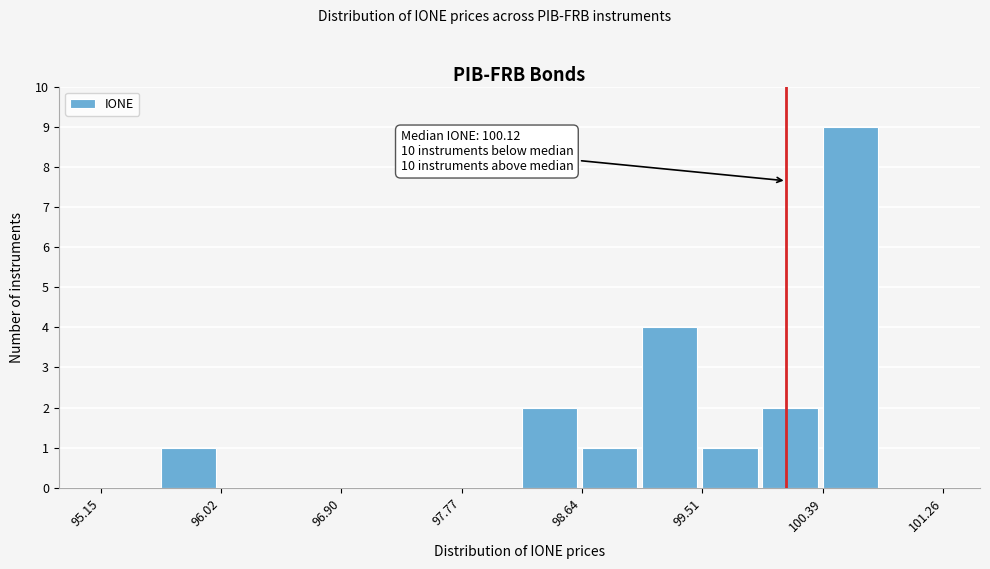

Which range on the x-axis has the tallest bar?

100.4 to 100.8